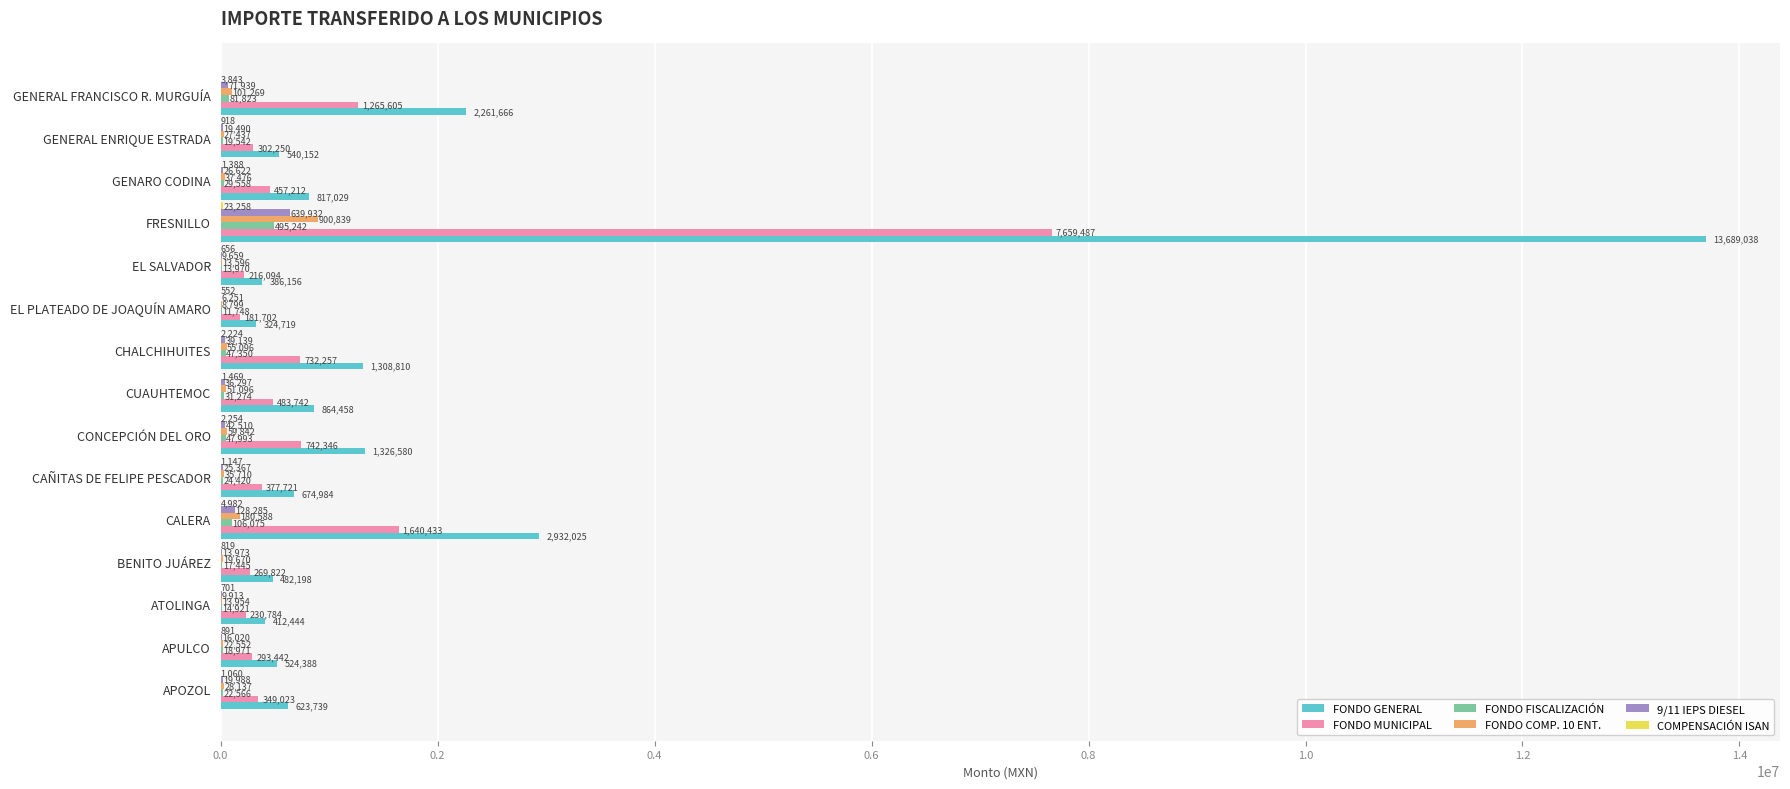

Count the number of data series in this chart.

6